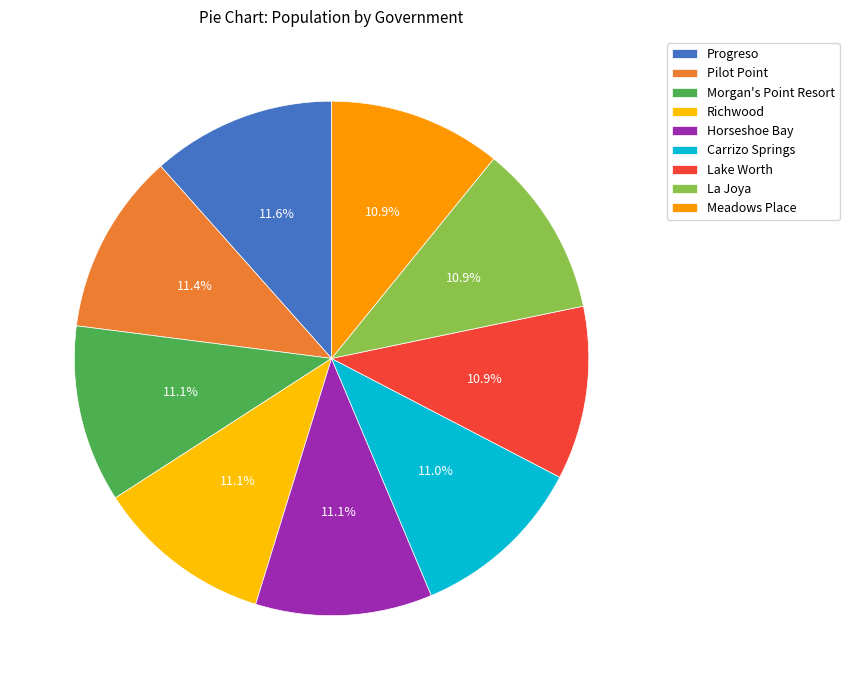

What percentage do Carrizo Springs and Horseshoe Bay together represent?

22.1%